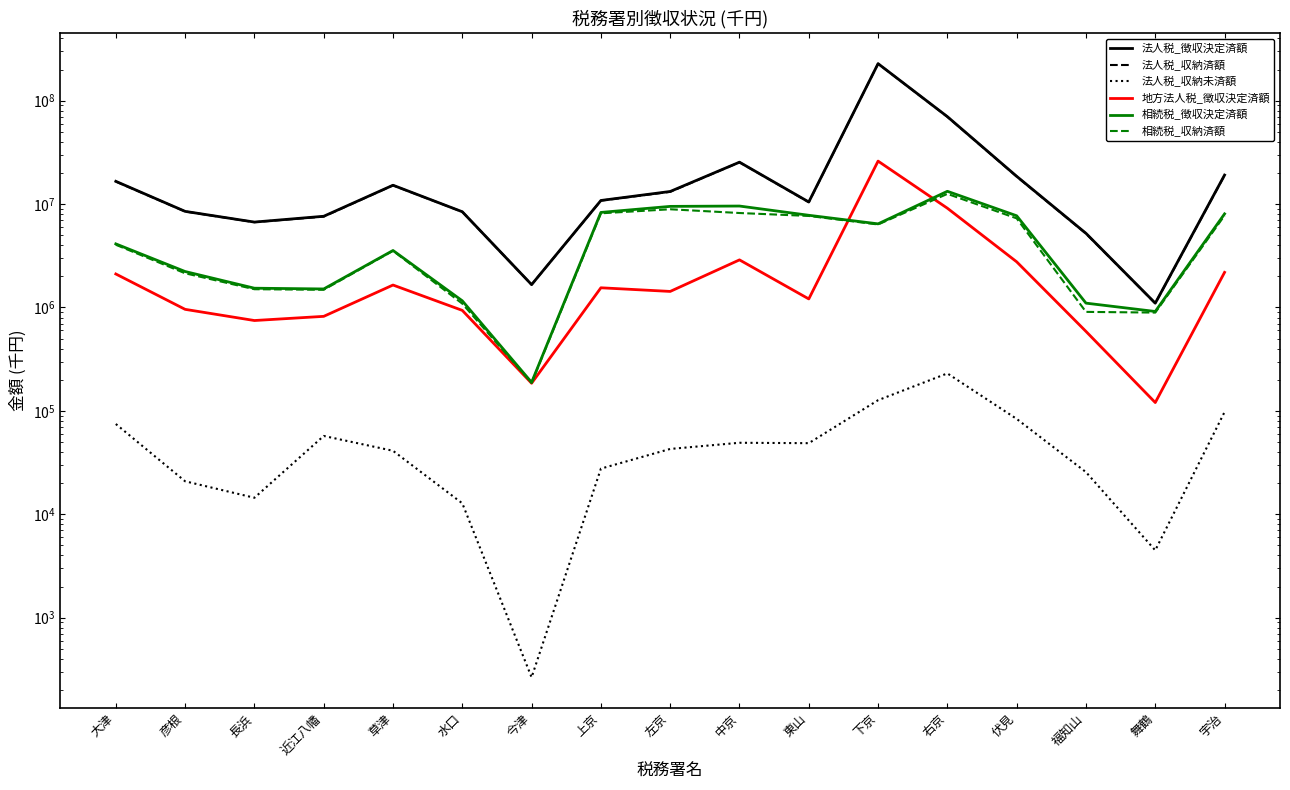

Rank the series at 近江八幡 from lowest to highest value.

法人税_収納未済額, 地方法人税_徴収決定済額, 相続税_収納済額, 相続税_徴収決定済額, 法人税_収納済額, 法人税_徴収決定済額